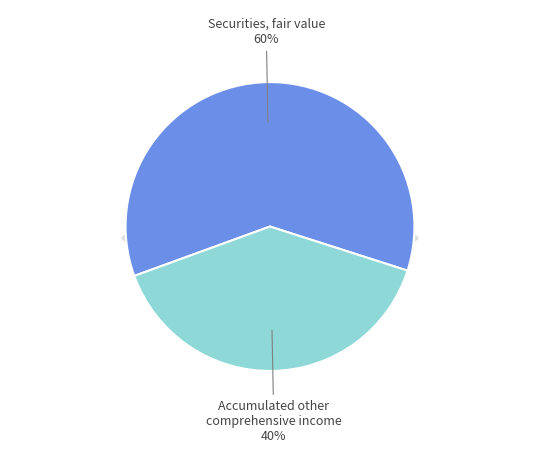

What is the total percentage of Accumulated other comprehensive income and Securities, fair value?

100.0%